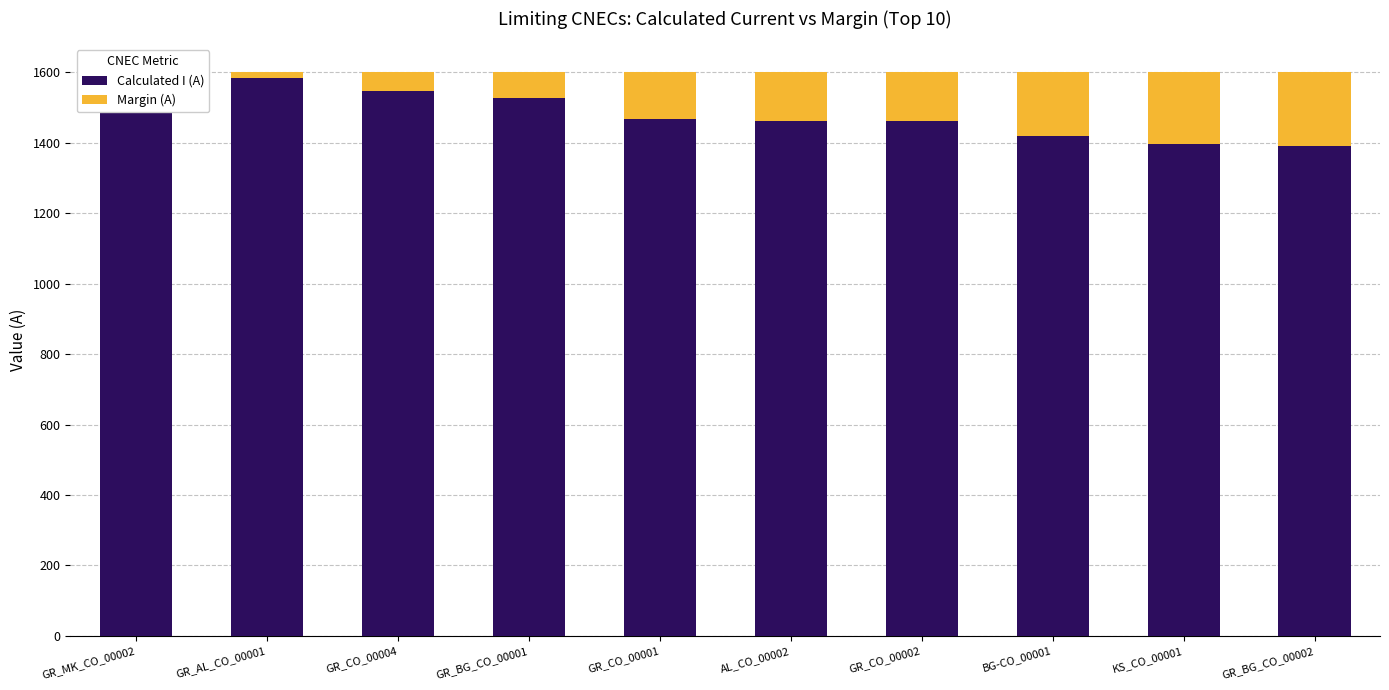

What is the spread (max minus min) of values at GR_AL_CO_00001?

1568